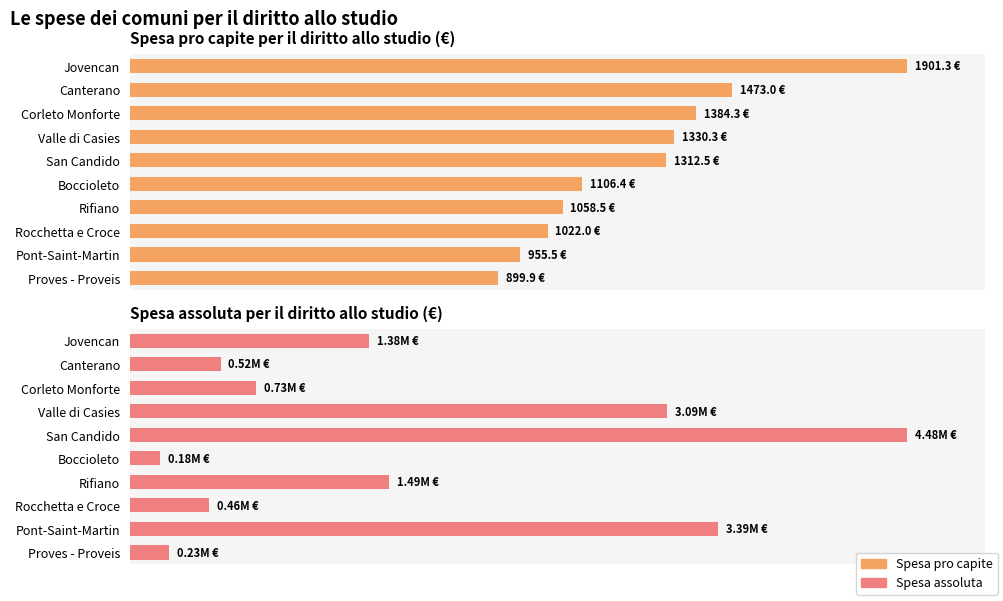

Are the bars horizontal?

Yes